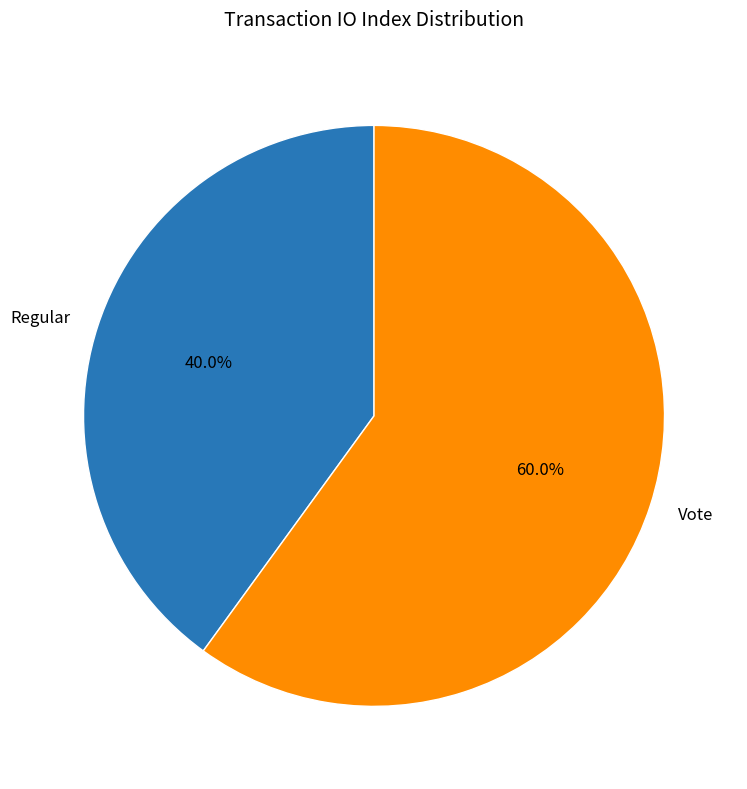

Is there any slice that represents more than half of the pie?

Yes